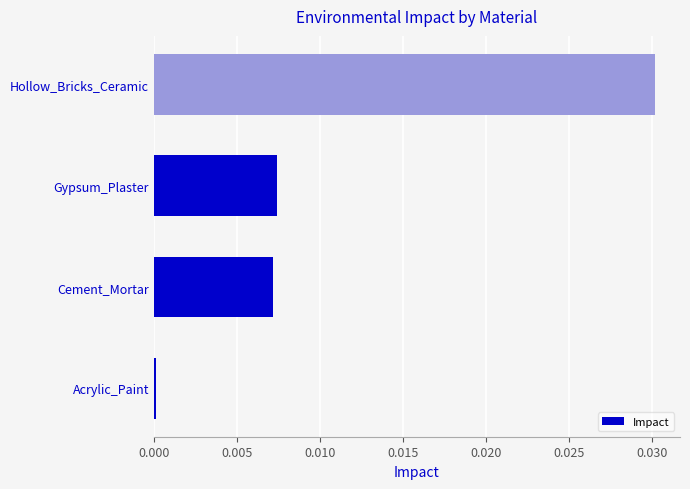

Rank the categories by value from highest to lowest.

Hollow_Bricks_Ceramic, Gypsum_Plaster, Cement_Mortar, Acrylic_Paint